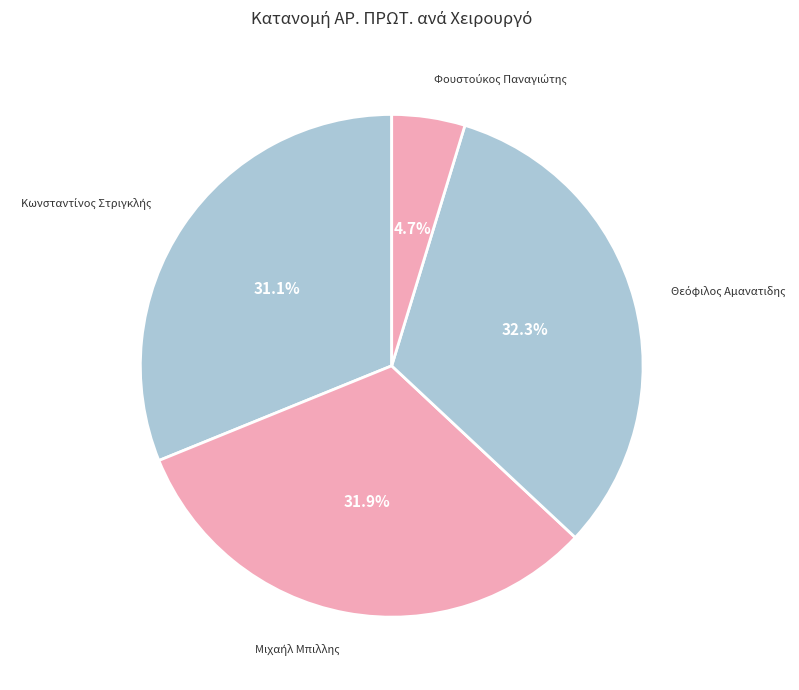

Which category has the smallest portion of the pie?

Φουστούκος Παναγιώτης